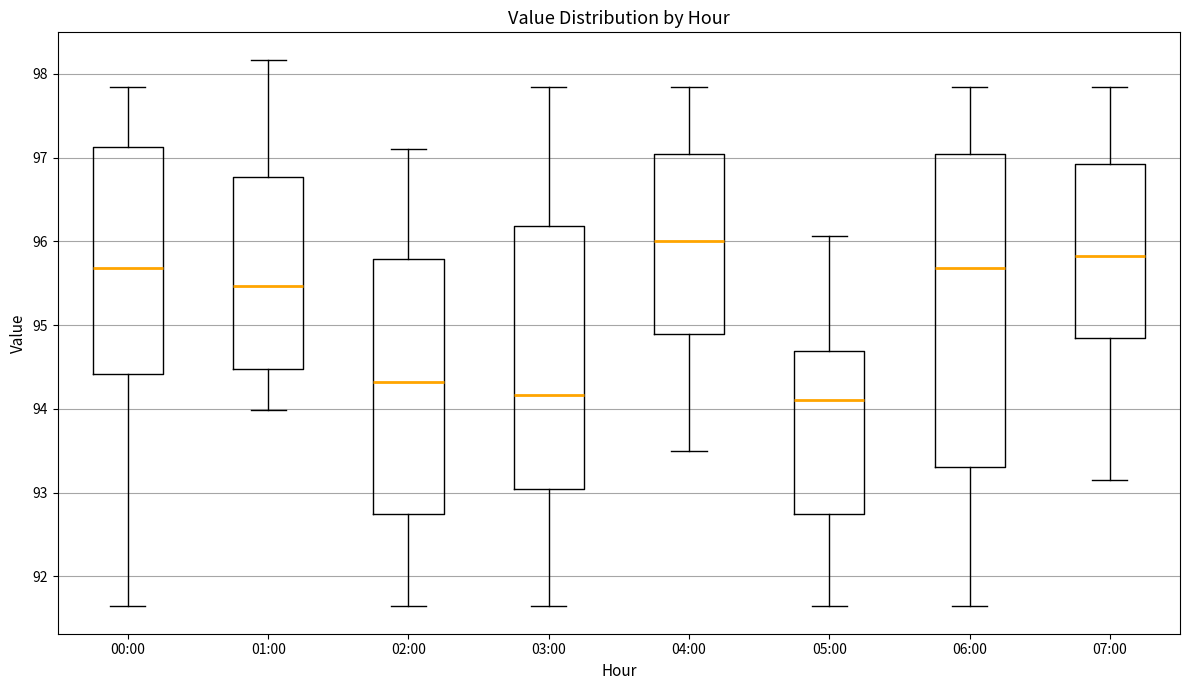

Comparing the boxes themselves (not the whiskers), which one is the tallest?

06:00